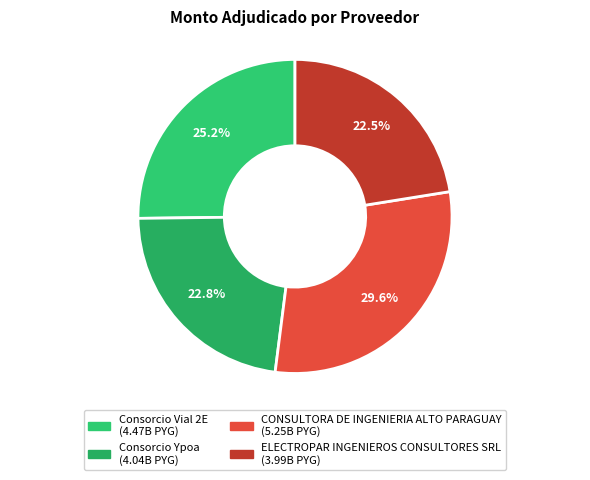

Count the number of slices in the pie.

4